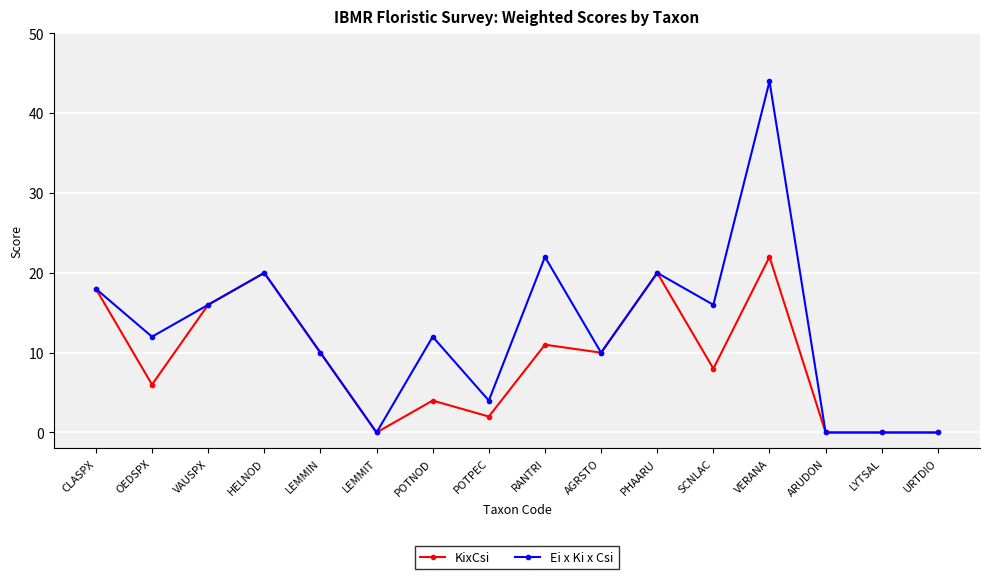

List the series in order of their overall mean, lowest first.

KixCsi, Ei x Ki x Csi